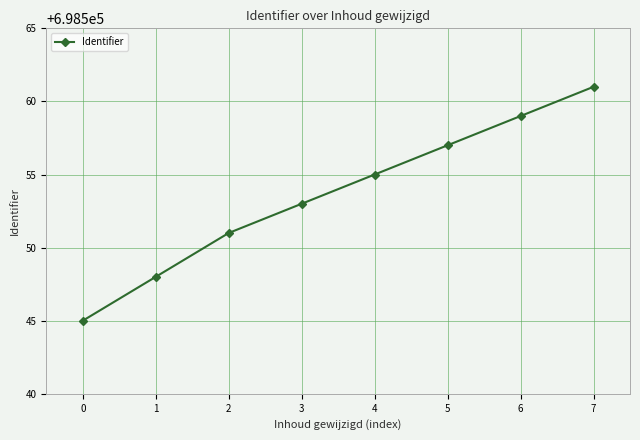

List the labels in order of value, smallest first.

0, 1, 2, 3, 4, 5, 6, 7